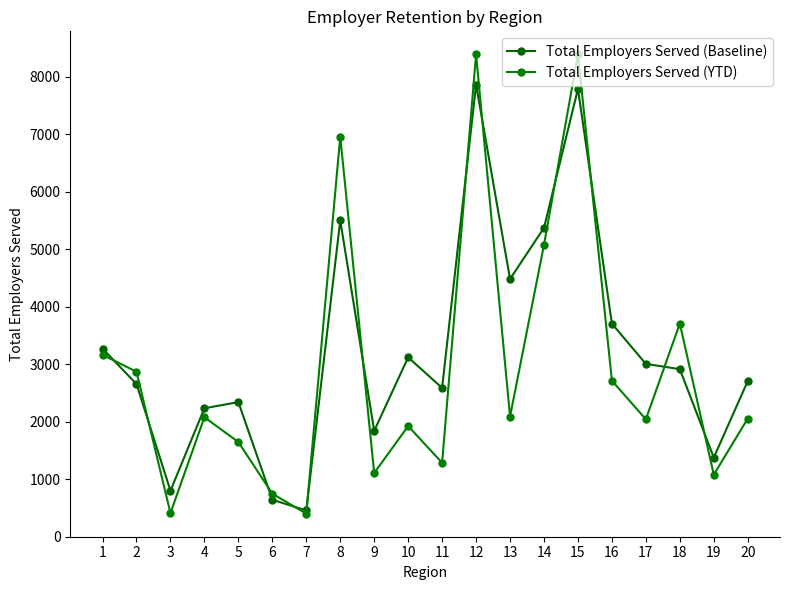

What is the value of the Total Employers Served (Baseline) point at the 8th from the left?

5504